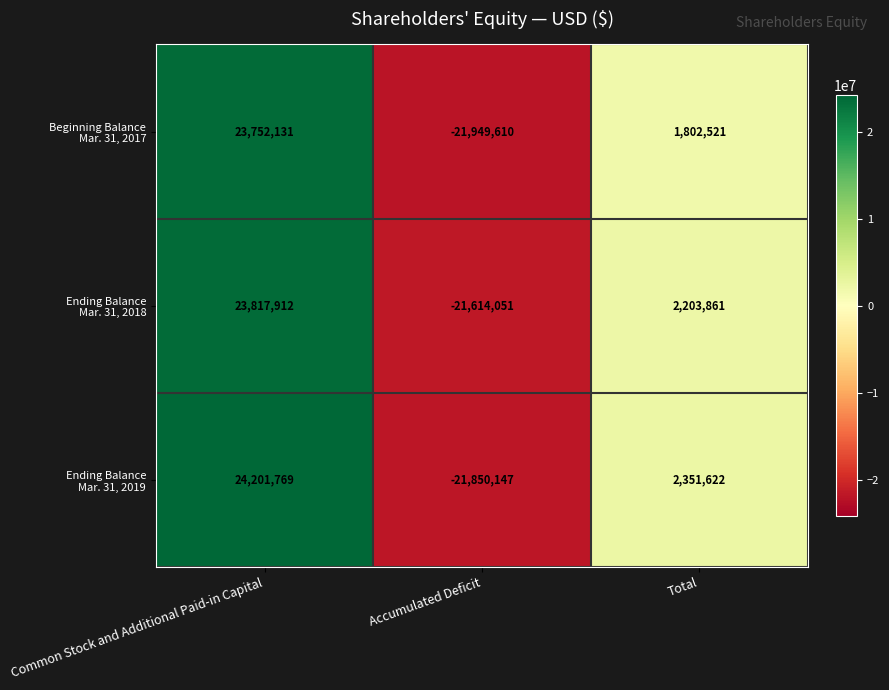

Which label corresponds to the smallest value in the chart?

Accumulated Deficit